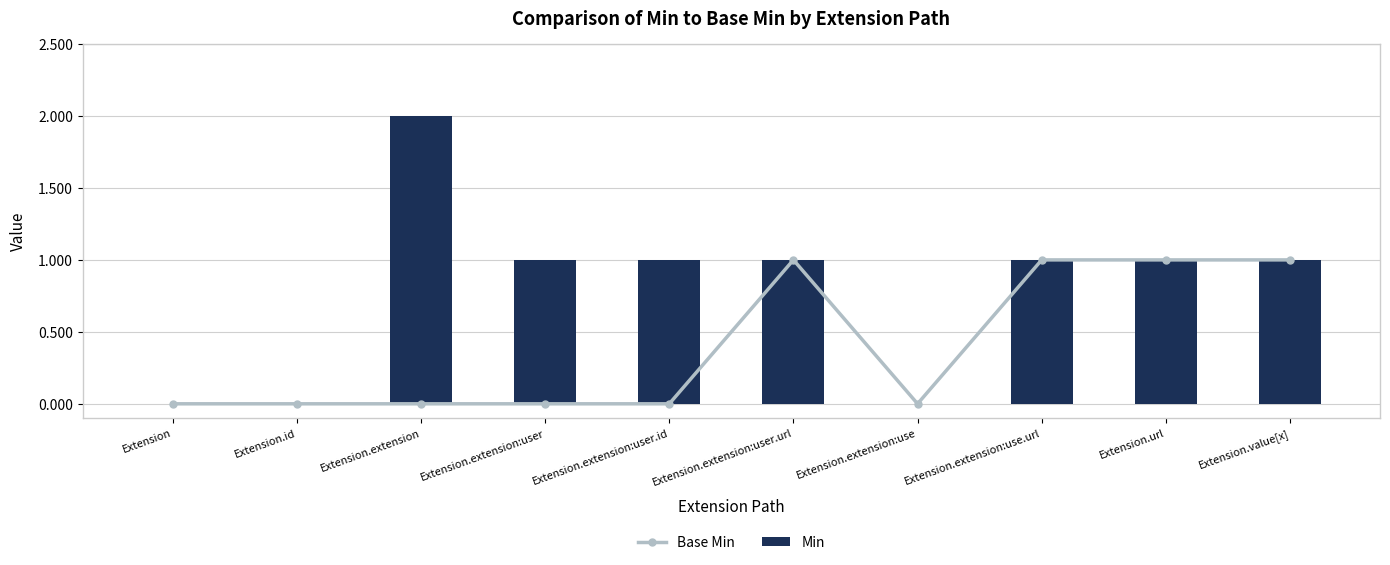

The Base Min series shows 1 at Extension.extension:use.url. True or false?

True